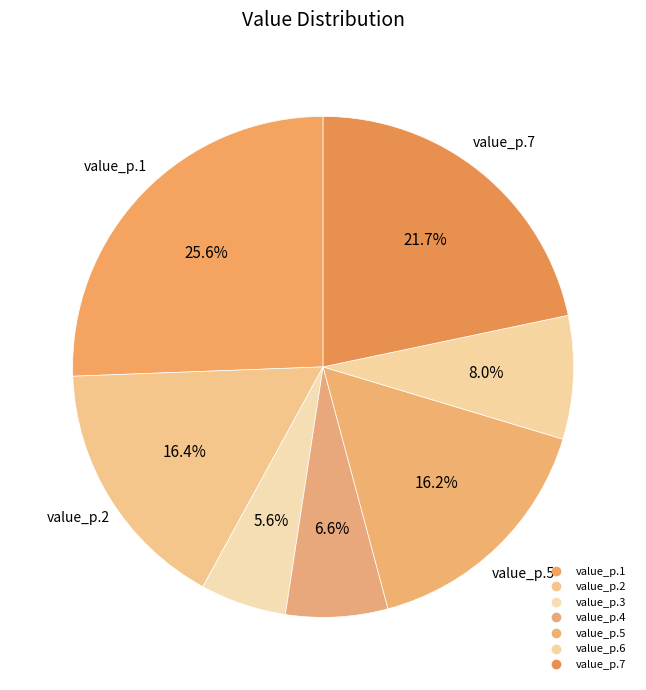

What percentage is NOT represented by value_p.4?

93.4%